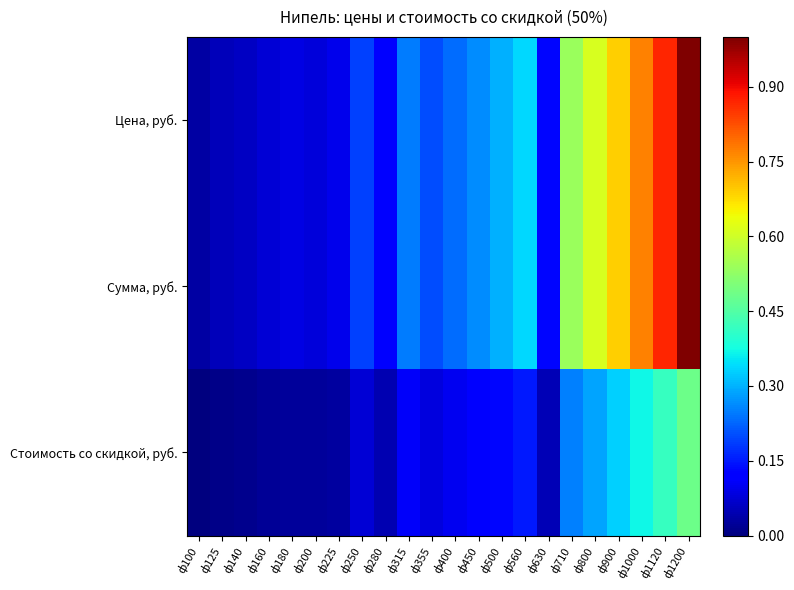

What is the total value across all series at ф160?

0.2